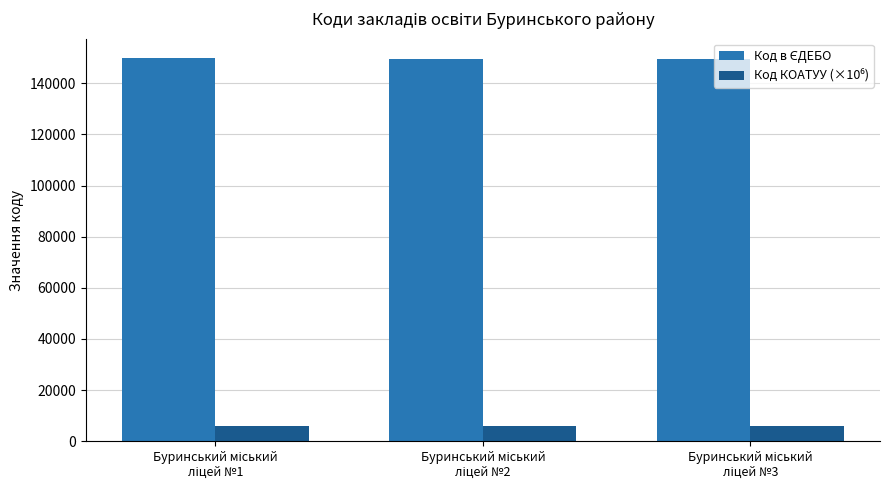

Count the number of data series in this chart.

2